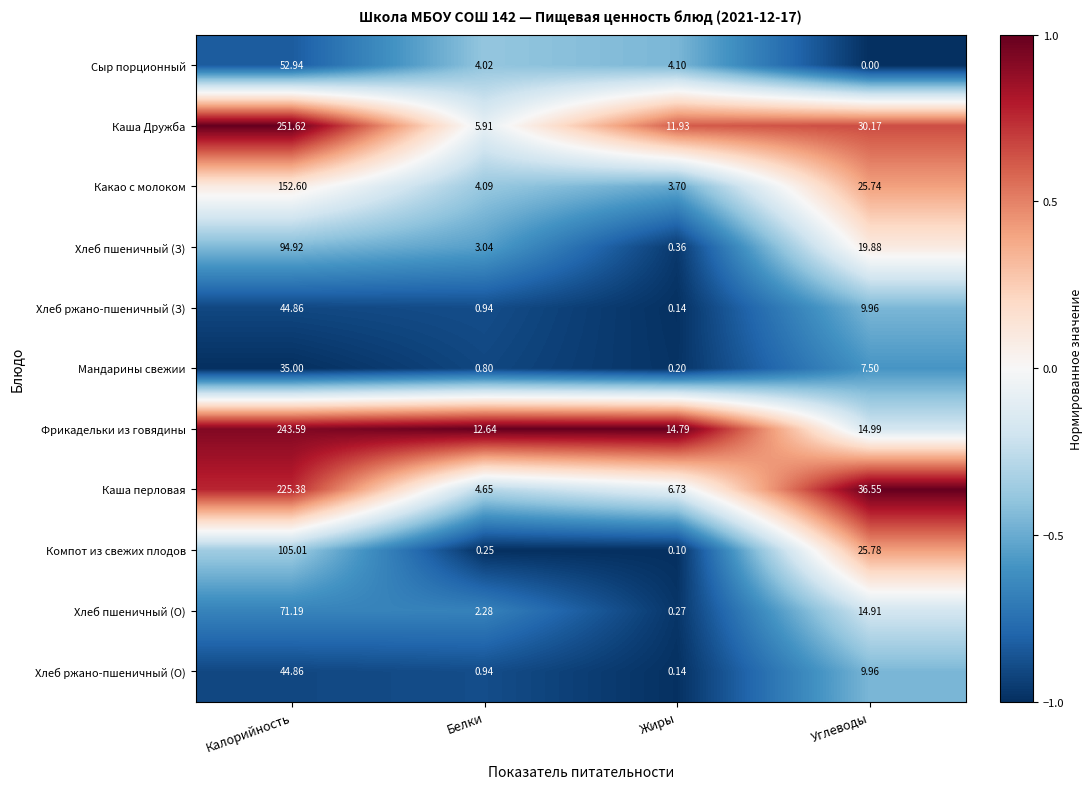

Where is Какао с молоком nearest to the value 78?

Углеводы